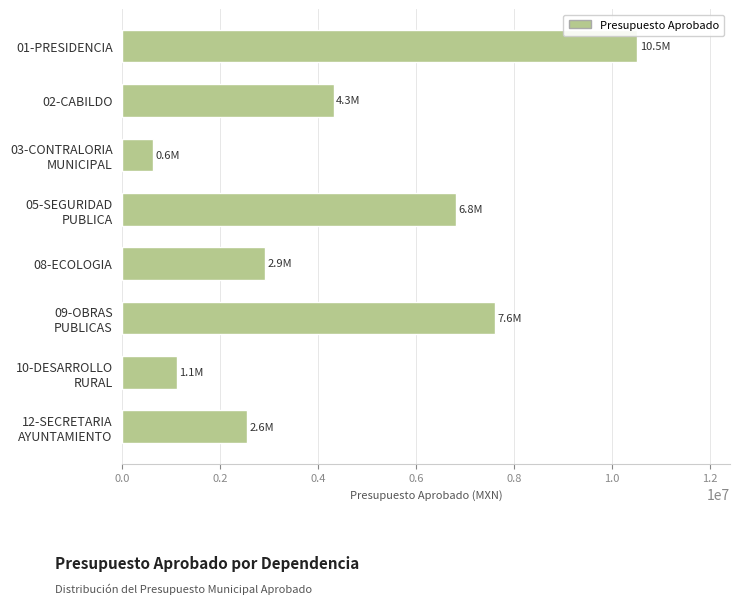

How many series are shown in this chart?

1